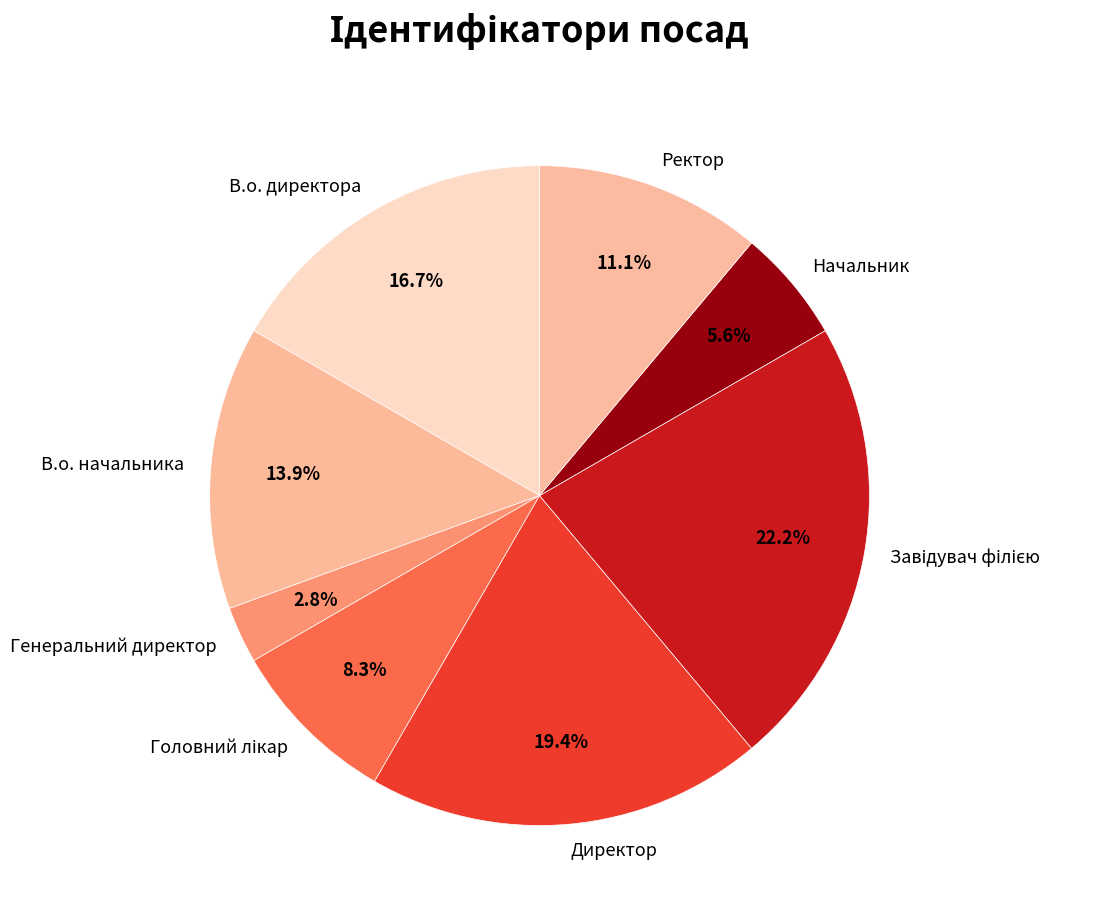

Is it true that Директор is 27% of the pie?

False